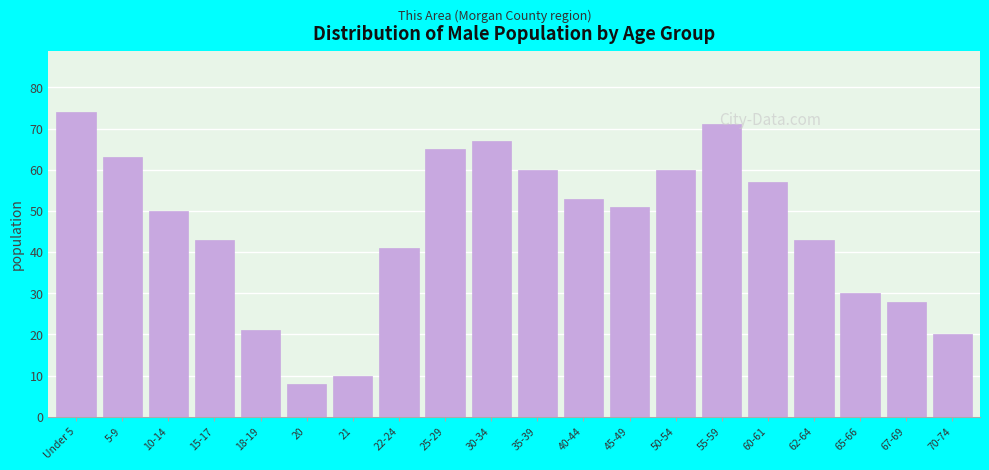

Which has a higher value, 62-64 or 65-66?

62-64